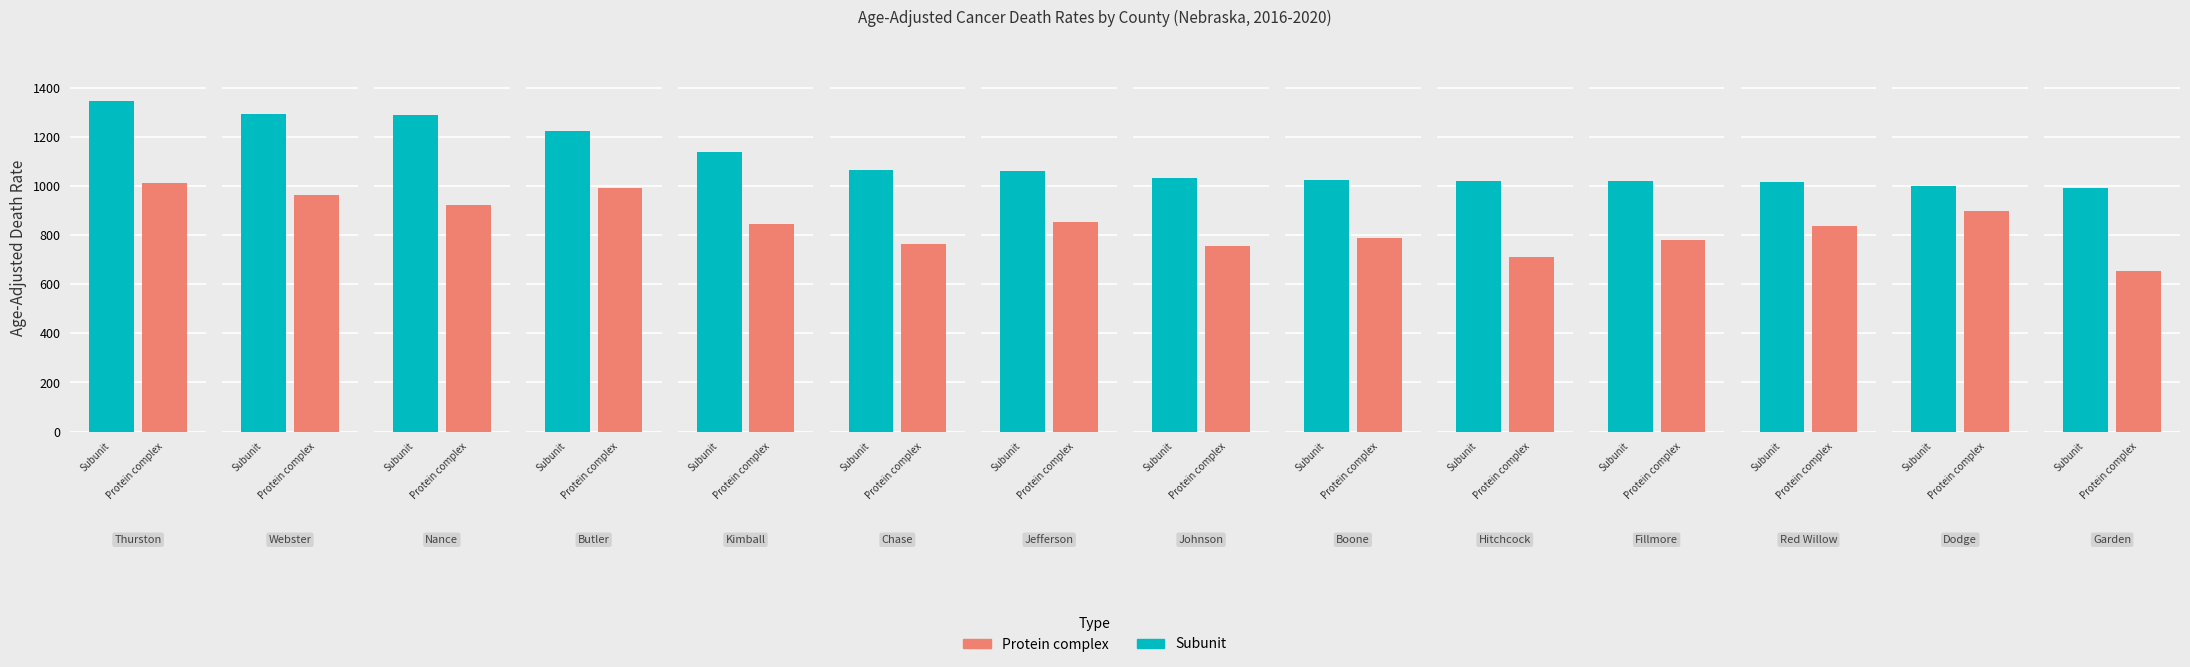

Count the number of categories in the chart.

14